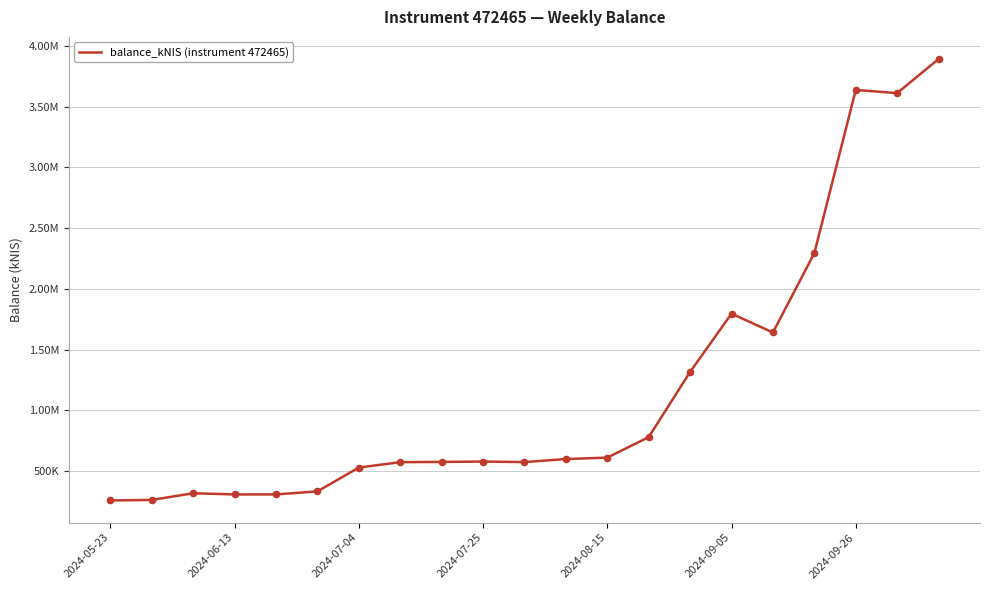

Does the chart have visible grid lines?

Yes